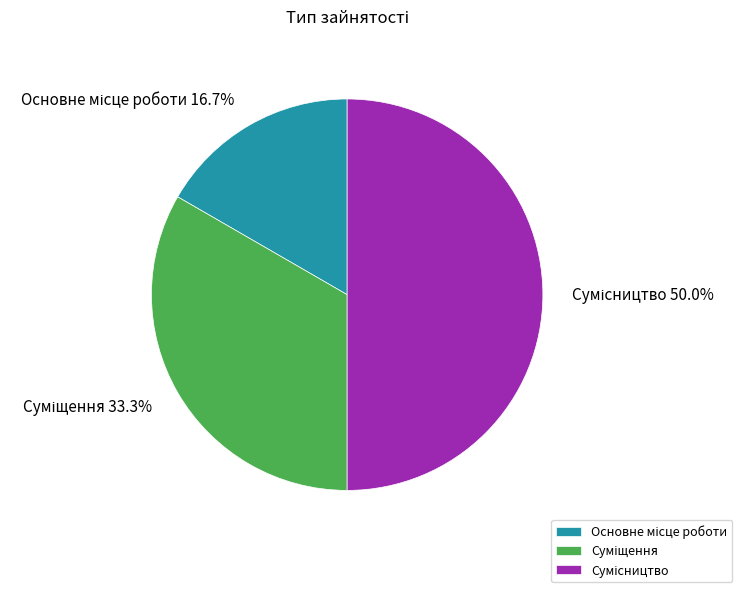

The Сумісництво slice represents 43% of the pie. True or false?

False